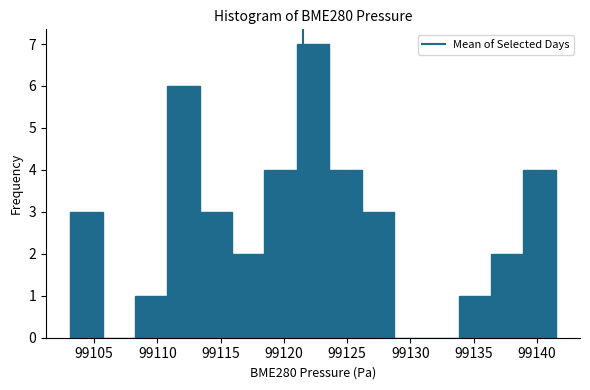

Reading left to right, list every bar in this chart as the range it spans on the x-axis followed by its height. Neither the bar edges nor the heights are printed on the chart, so give them approximately, as read against the axes.

99103.0 to 99105.5: 3
99105.5 to 99108.0: 0
99108.0 to 99111.0: 1
99111.0 to 99113.5: 6
99113.5 to 99116.0: 3
99116.0 to 99118.5: 2
99118.5 to 99121.0: 4
99121.0 to 99123.5: 7
99123.5 to 99126.0: 4
99126.0 to 99128.5: 3
99128.5 to 99131.5: 0
99131.5 to 99134.0: 0
99134.0 to 99136.5: 1
99136.5 to 99139.0: 2
99139.0 to 99141.5: 4